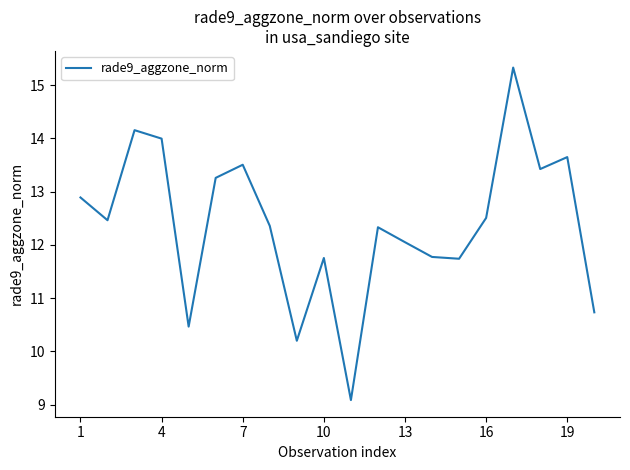

What is the difference between the second highest and minimum values?

5.1